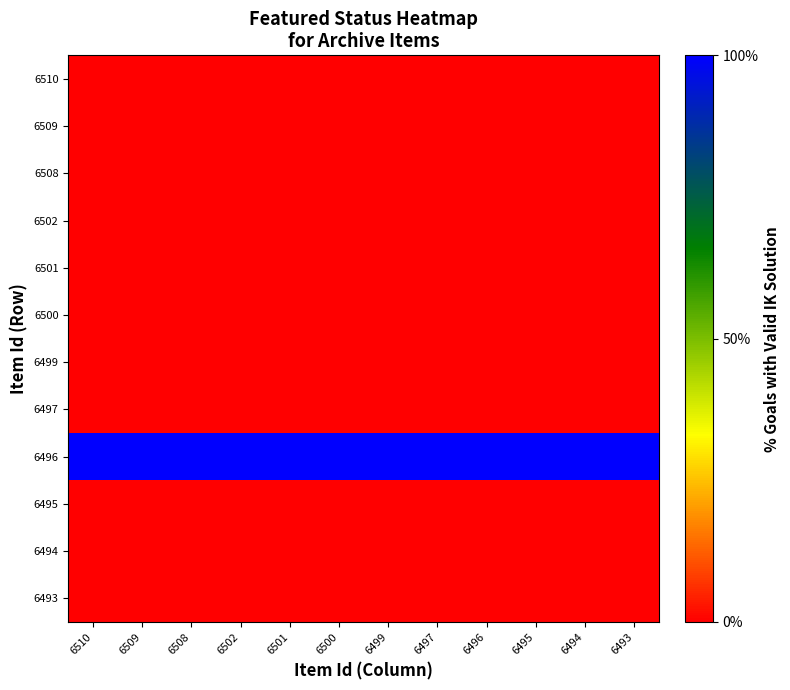

Reading right to left, what are all the values shown in this chart?

6510: 6493=0	6494=0	6495=0	6496=0	6497=0	6499=0	6500=0	6501=0	6502=0	6508=0	6509=0	6510=0
6509: 6493=0	6494=0	6495=0	6496=0	6497=0	6499=0	6500=0	6501=0	6502=0	6508=0	6509=0	6510=0
6508: 6493=0	6494=0	6495=0	6496=0	6497=0	6499=0	6500=0	6501=0	6502=0	6508=0	6509=0	6510=0
6502: 6493=0	6494=0	6495=0	6496=0	6497=0	6499=0	6500=0	6501=0	6502=0	6508=0	6509=0	6510=0
6501: 6493=0	6494=0	6495=0	6496=0	6497=0	6499=0	6500=0	6501=0	6502=0	6508=0	6509=0	6510=0
6500: 6493=0	6494=0	6495=0	6496=0	6497=0	6499=0	6500=0	6501=0	6502=0	6508=0	6509=0	6510=0
6499: 6493=0	6494=0	6495=0	6496=0	6497=0	6499=0	6500=0	6501=0	6502=0	6508=0	6509=0	6510=0
6497: 6493=0	6494=0	6495=0	6496=0	6497=0	6499=0	6500=0	6501=0	6502=0	6508=0	6509=0	6510=0
6496: 6493=1	6494=1	6495=1	6496=1	6497=1	6499=1	6500=1	6501=1	6502=1	6508=1	6509=1	6510=1
6495: 6493=0	6494=0	6495=0	6496=0	6497=0	6499=0	6500=0	6501=0	6502=0	6508=0	6509=0	6510=0
6494: 6493=0	6494=0	6495=0	6496=0	6497=0	6499=0	6500=0	6501=0	6502=0	6508=0	6509=0	6510=0
6493: 6493=0	6494=0	6495=0	6496=0	6497=0	6499=0	6500=0	6501=0	6502=0	6508=0	6509=0	6510=0